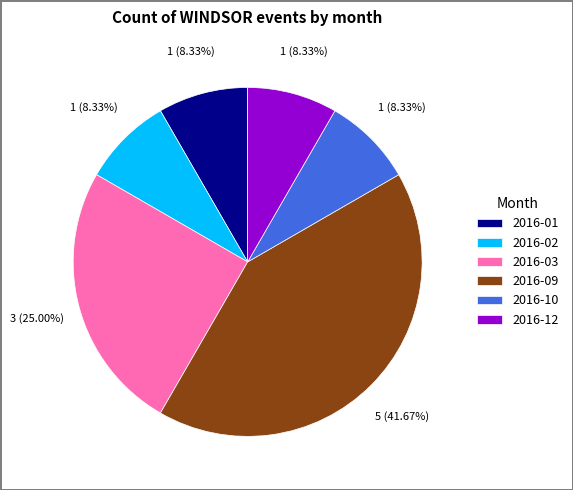

How many slices are in this pie chart?

6